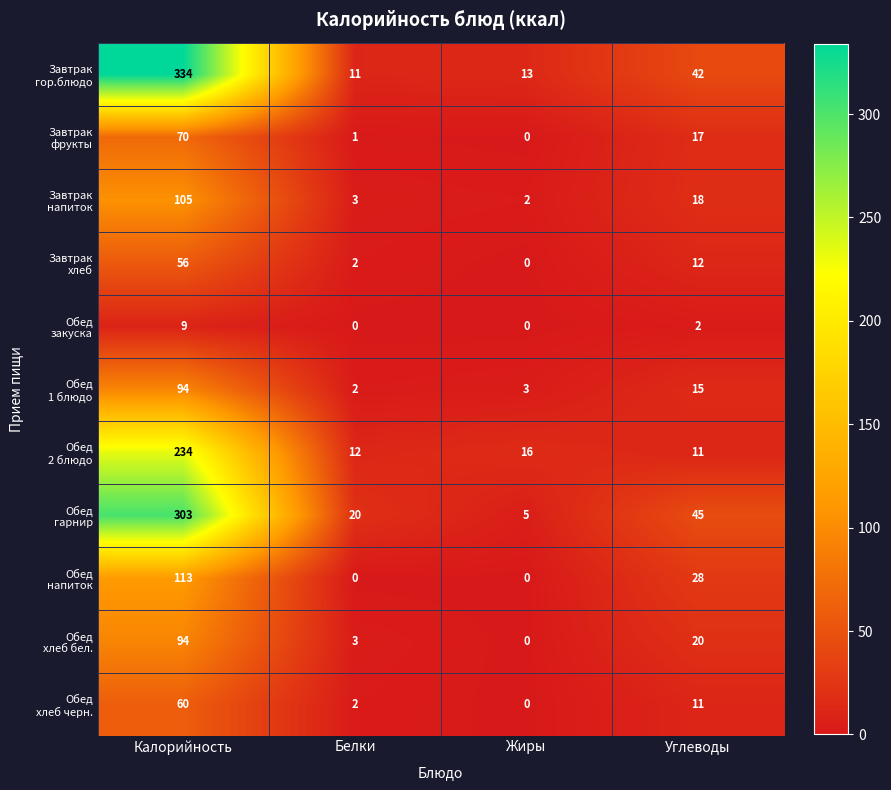

What is the difference between the highest and lowest values at Калорийность?

325